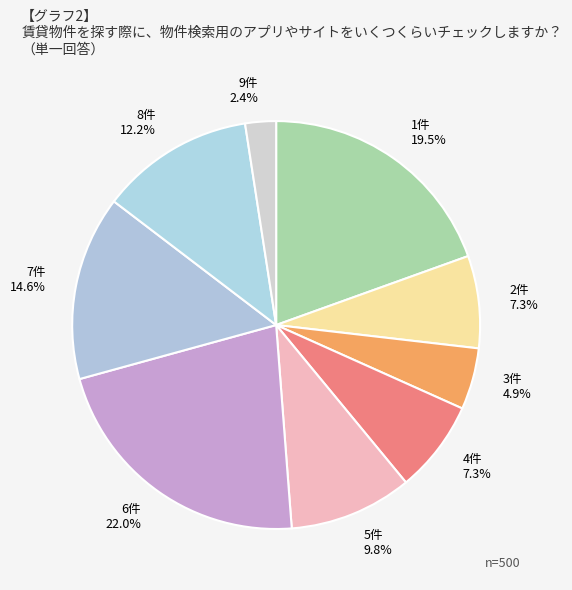

Count the number of slices in the pie.

9